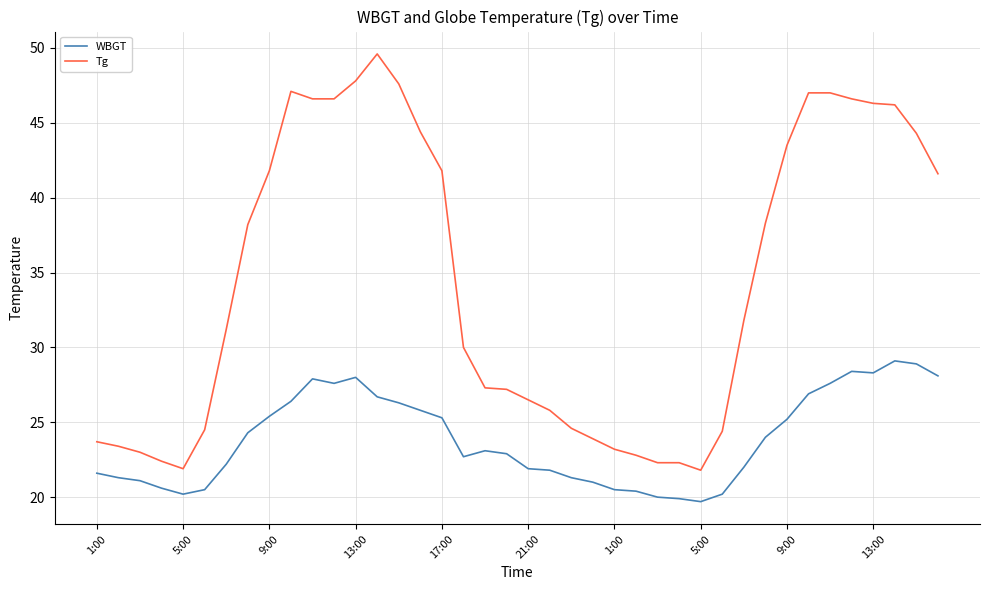

Is this an area chart (filled region under the line)?

No